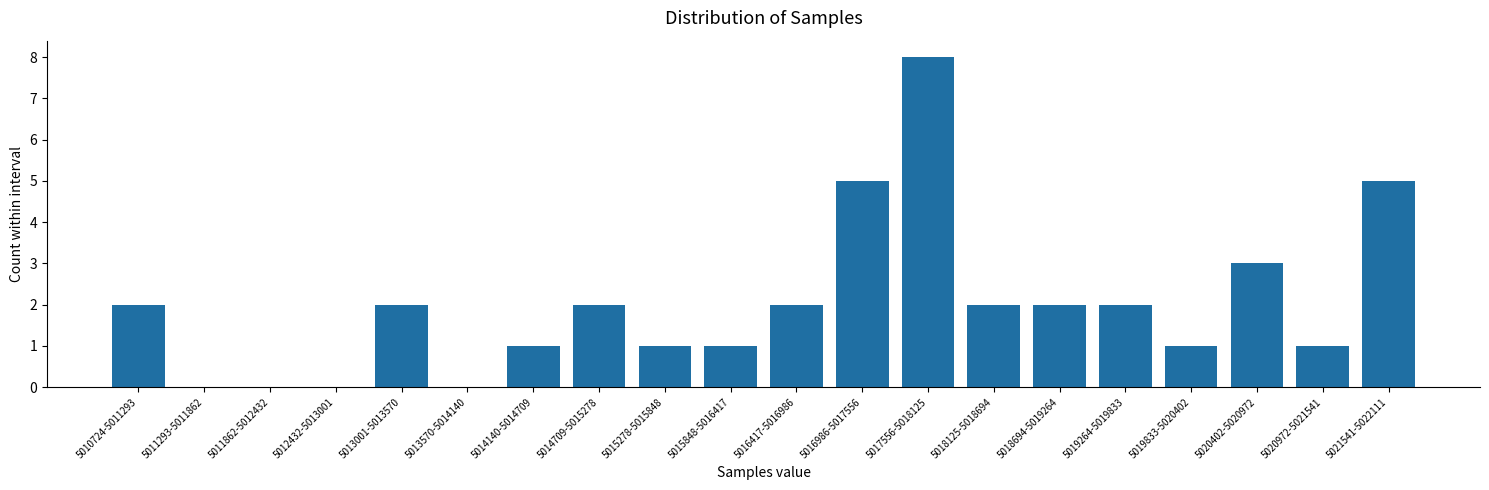

Reading right to left, transcribe all the data shown in this chart.

5021541-5022111=5	5020972-5021541=1	5020402-5020972=3	5019833-5020402=1	5019264-5019833=2	5018694-5019264=2	5018125-5018694=2	5017556-5018125=8	5016986-5017556=5	5016417-5016986=2	5015848-5016417=1	5015278-5015848=1	5014709-5015278=2	5014140-5014709=1	5013570-5014140=0	5013001-5013570=2	5012432-5013001=0	5011862-5012432=0	5011293-5011862=0	5010724-5011293=2